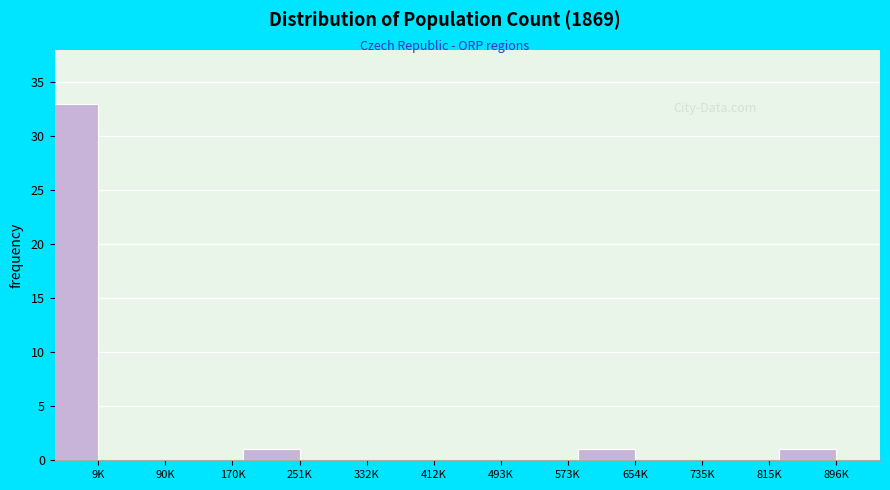

Reading left to right, transcribe all the data shown in this chart.

9K=33	90K=0	170K=0	251K=1	332K=0	412K=0	493K=0	573K=0	654K=1	735K=0	815K=0	896K=1